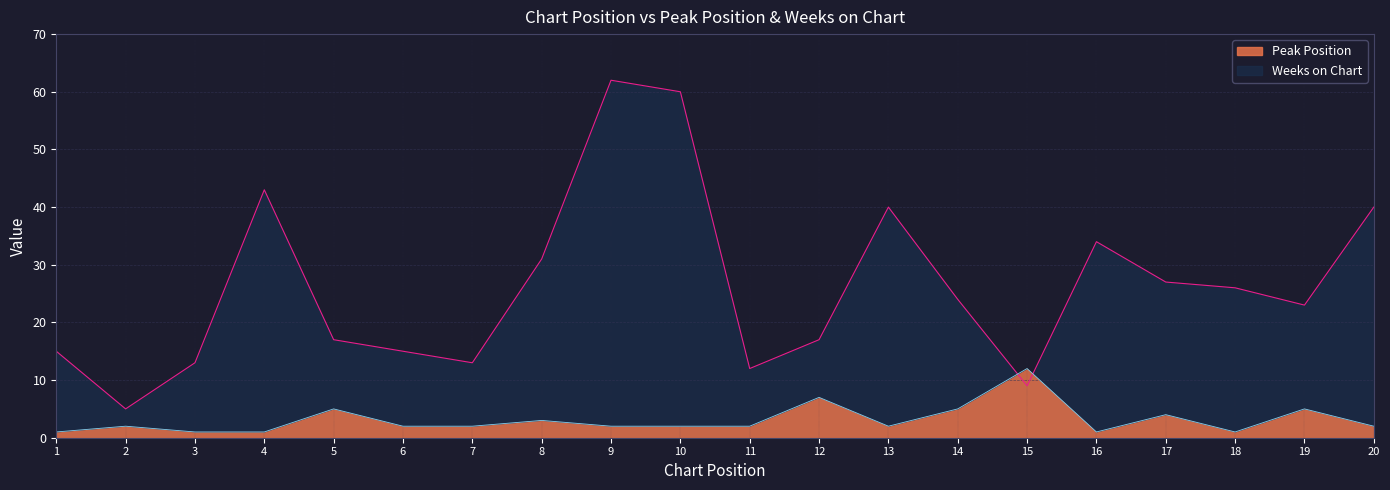

List the labels in order of Peak Position value, largest first.

15, 12, 5, 14, 19, 17, 8, 2, 6, 7, 9, 10, 11, 13, 20, 1, 3, 4, 16, 18